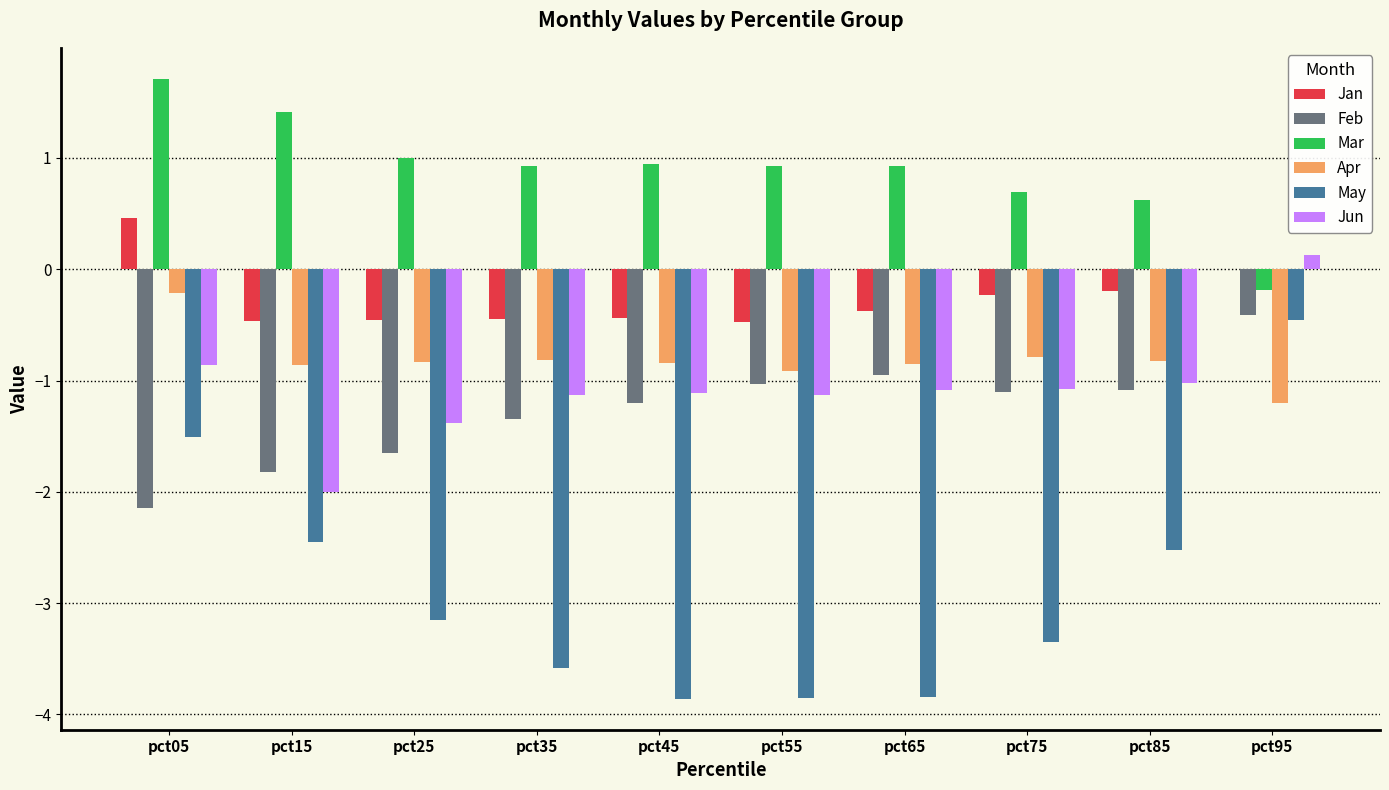

What is the spread (max minus min) of values at pct35?

4.5